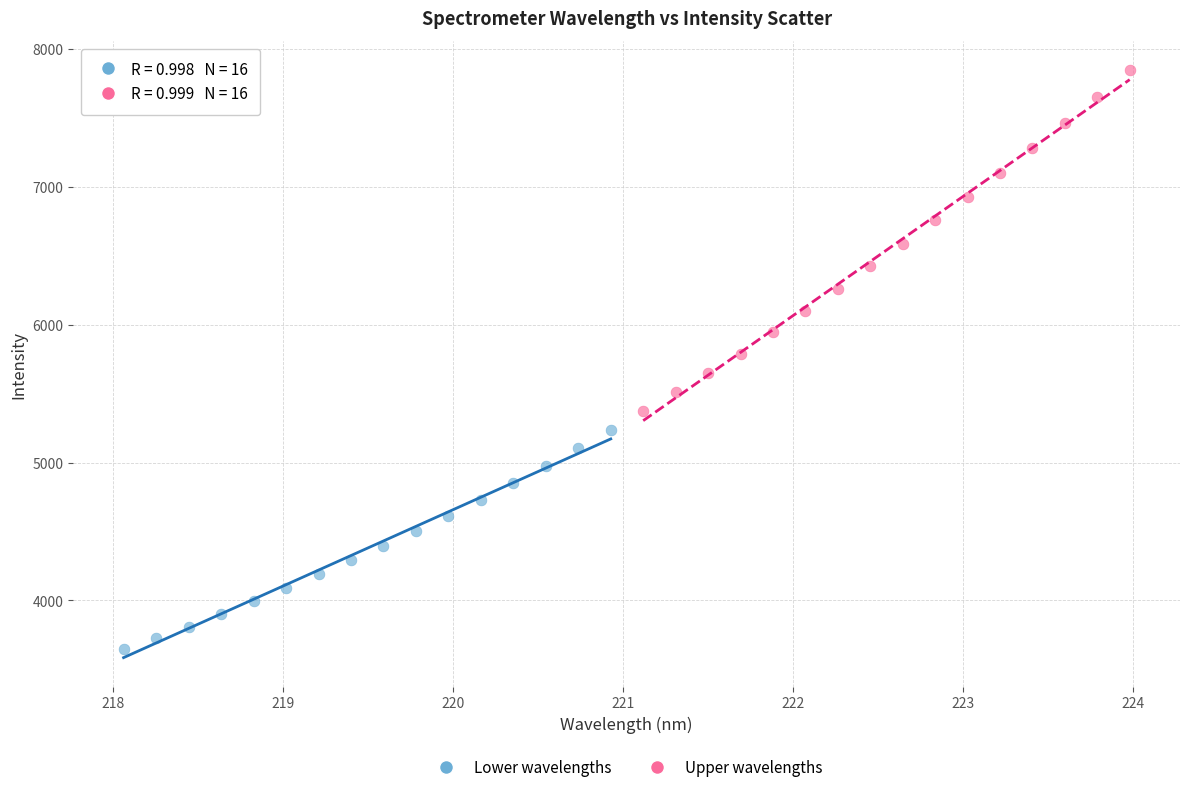

Which series has the largest Y range (max minus min)?

Upper wavelengths